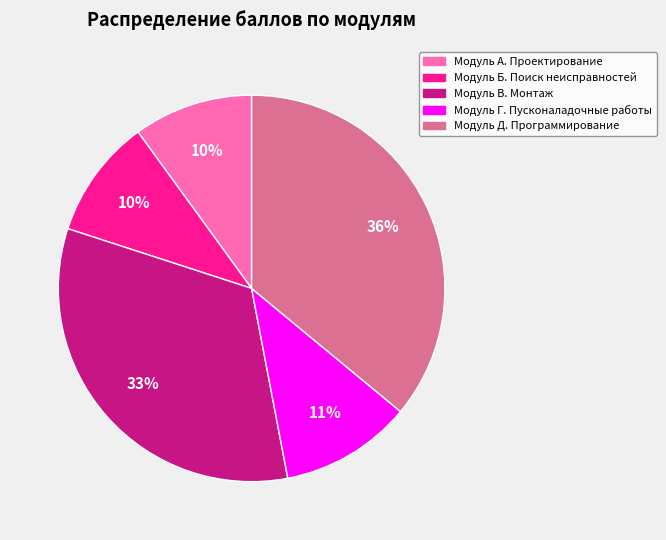

Is Модуль Д. Программирование the majority of the pie?

No